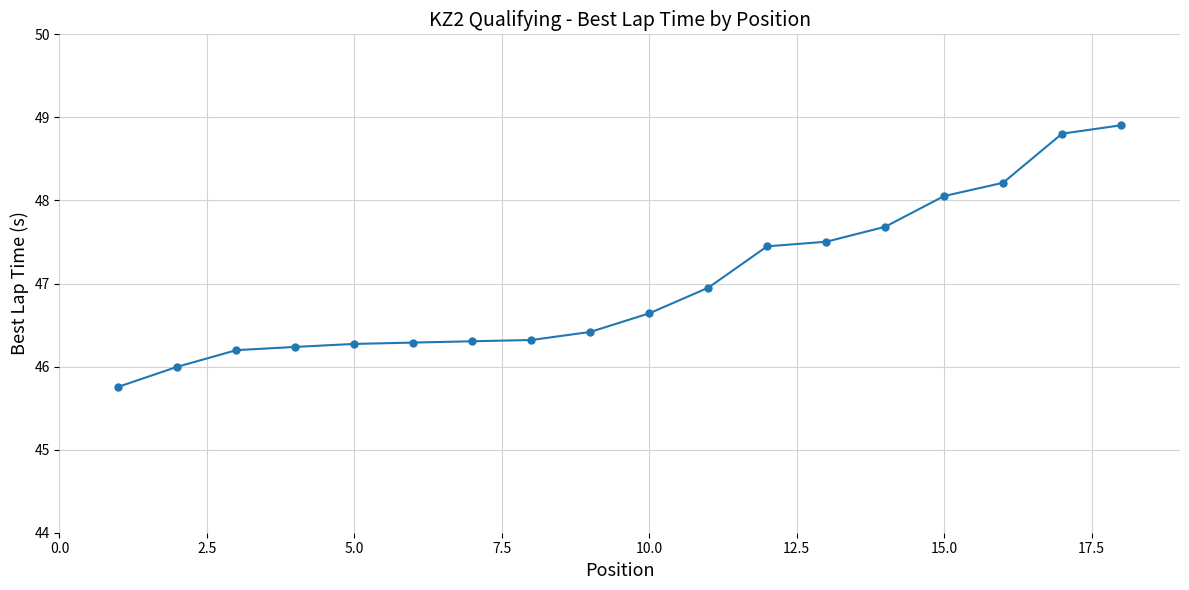

What is the average value?

47.0